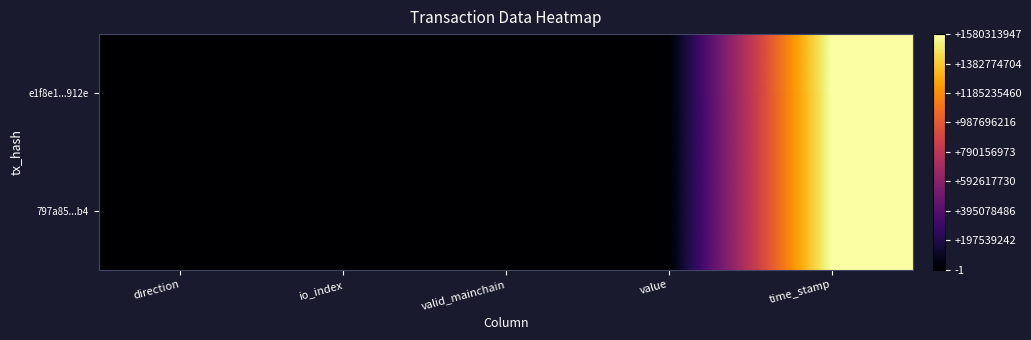

List the series in order of their peak value, highest first.

e1f8e1...912e, 797a85...b4